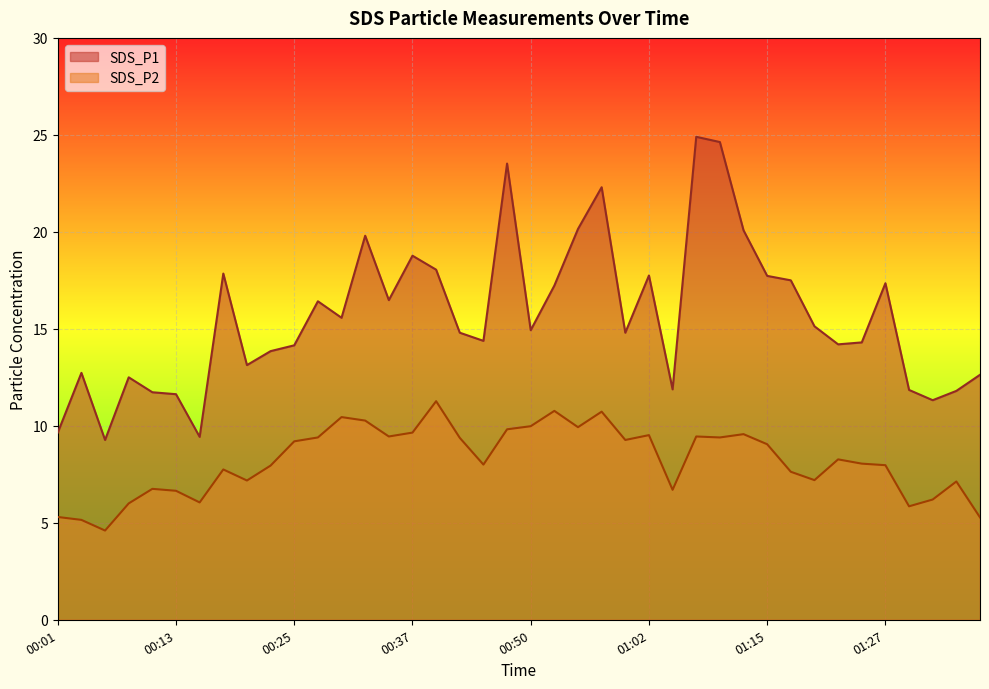

What is the difference between the maximum and minimum values in the SDS_P1 series?

15.6